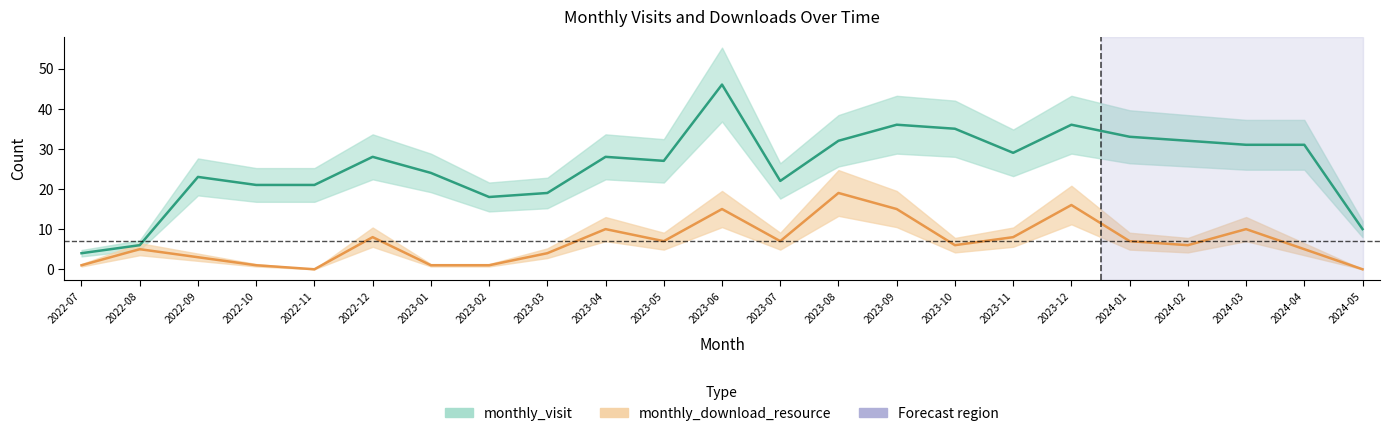

What is the label of the 12th point from the left?

2023-06